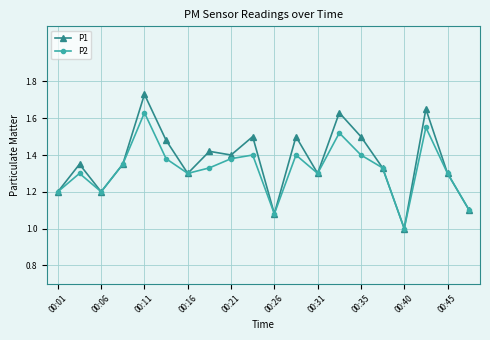

Which series has the largest range (max minus min)?

P1